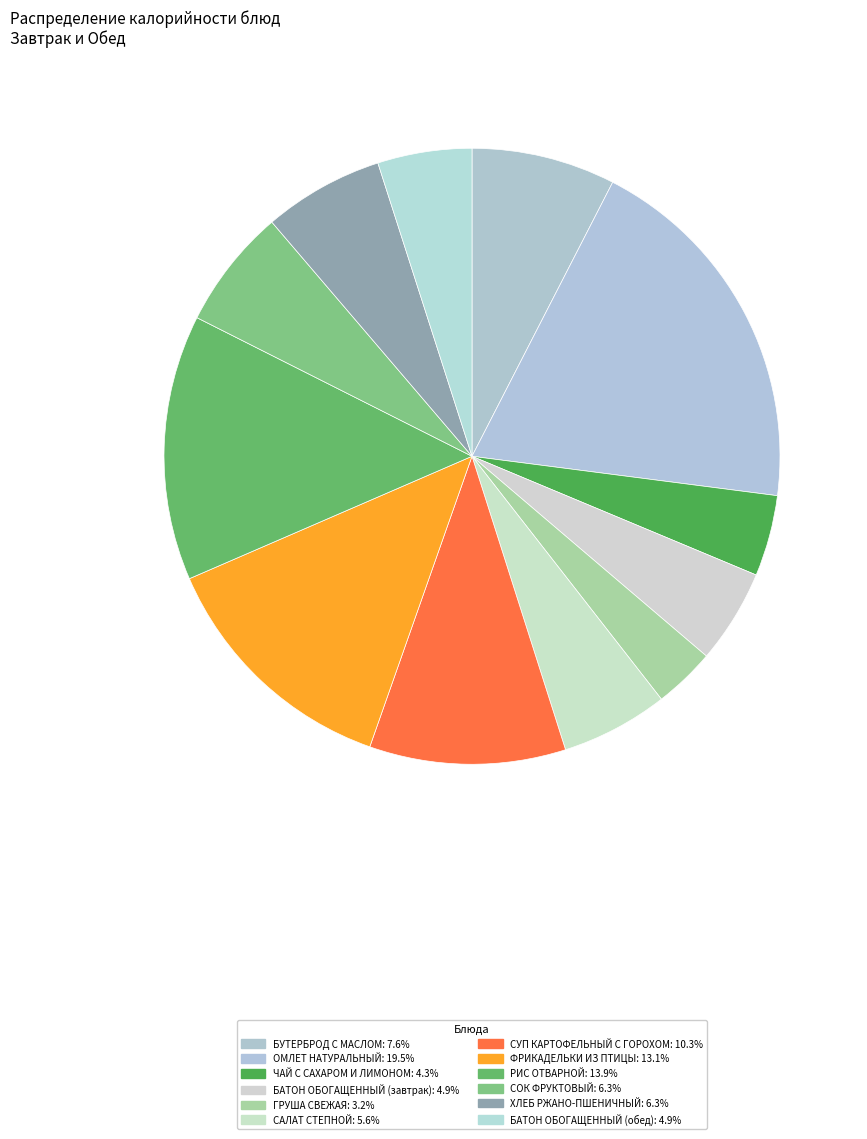

To the nearest percent, what is the difference between the largest and smallest slice percentages?

16%